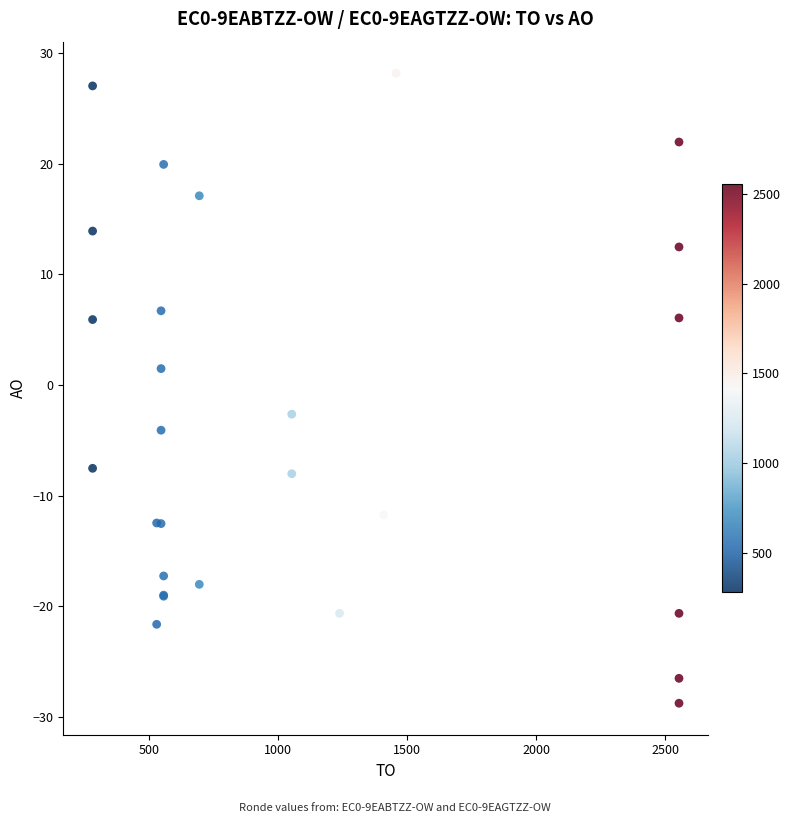

What Y value in the scatter plot is closest to 0?

1.5